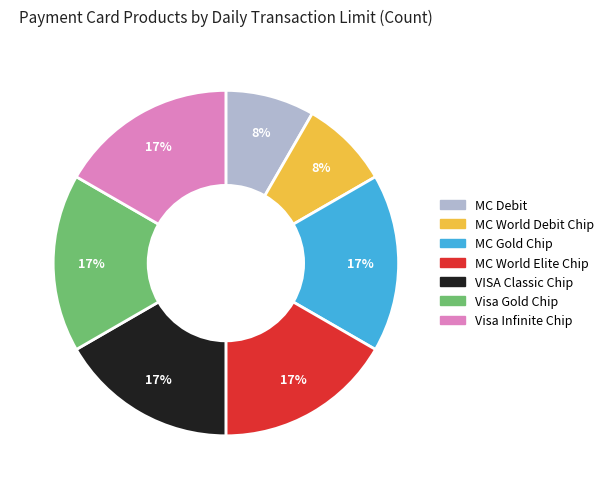

How many slices are in this pie chart?

7